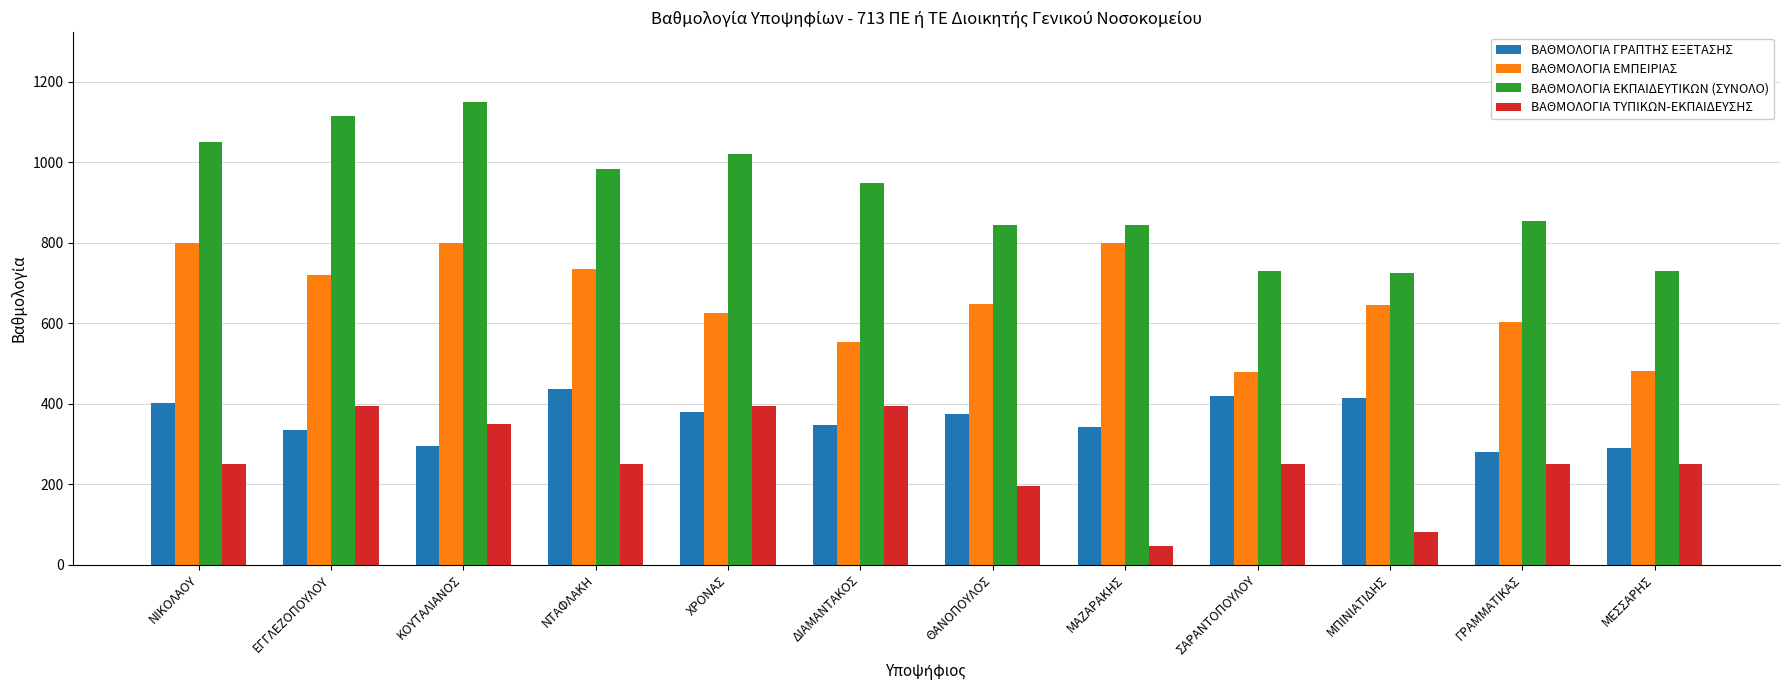

What value does the ΒΑΘΜΟΛΟΓΙΑ ΤΥΠΙΚΩΝ-ΕΚΠΑΙΔΕΥΣΗΣ series have at ΝΙΚΟΛΑΟΥ?

250.0